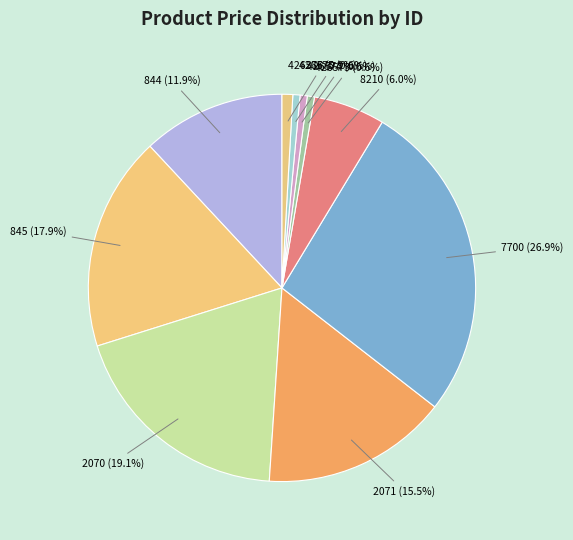

To the nearest percent, what is the difference between the largest and smallest slice percentages?

26%